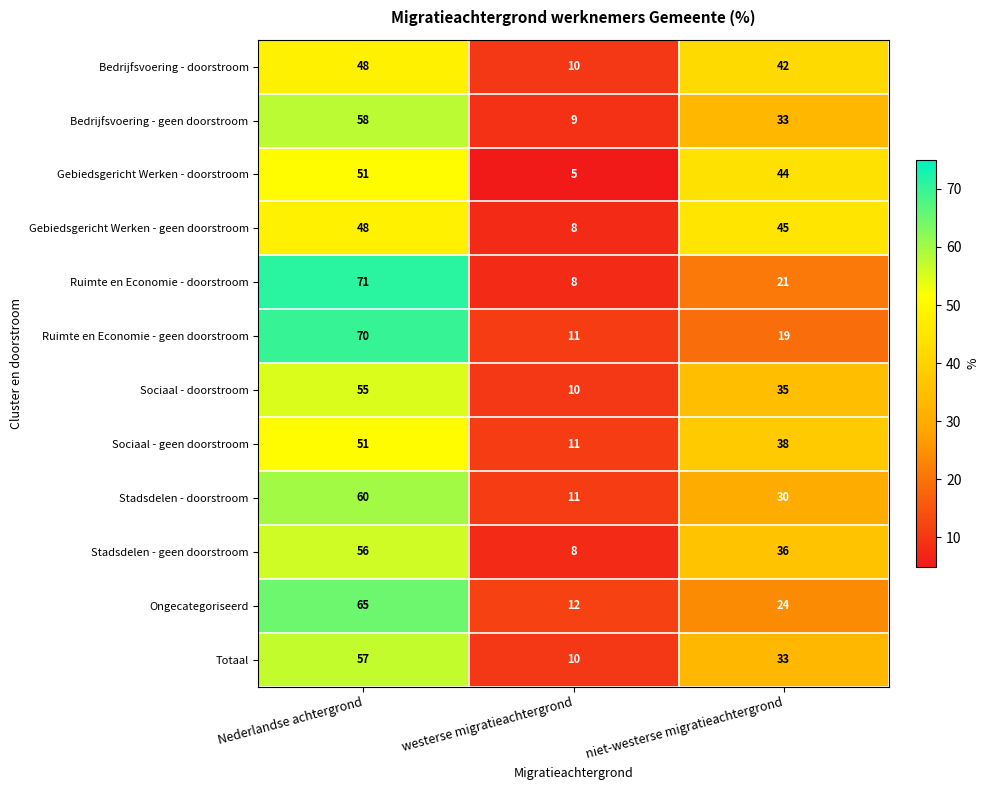

Which category has the lowest value across all series?

westerse migratieachtergrond